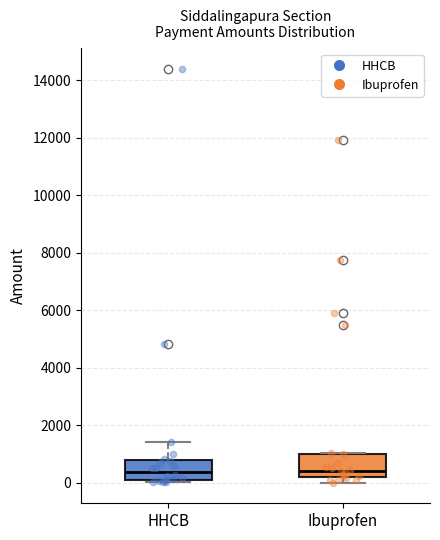

Reading left to right, read every box against the y-axis: the position of its median line, the range the box covers, and the ends of its whiskers. The values are not printed on the chart, so give them approximately, as read against the axis.

HHCB: median 400, box 0 to 800, whiskers 0 (just below the box's lower edge) to 1400
Ibuprofen: median 400, box 200 to 1000, whiskers 0 to 1000